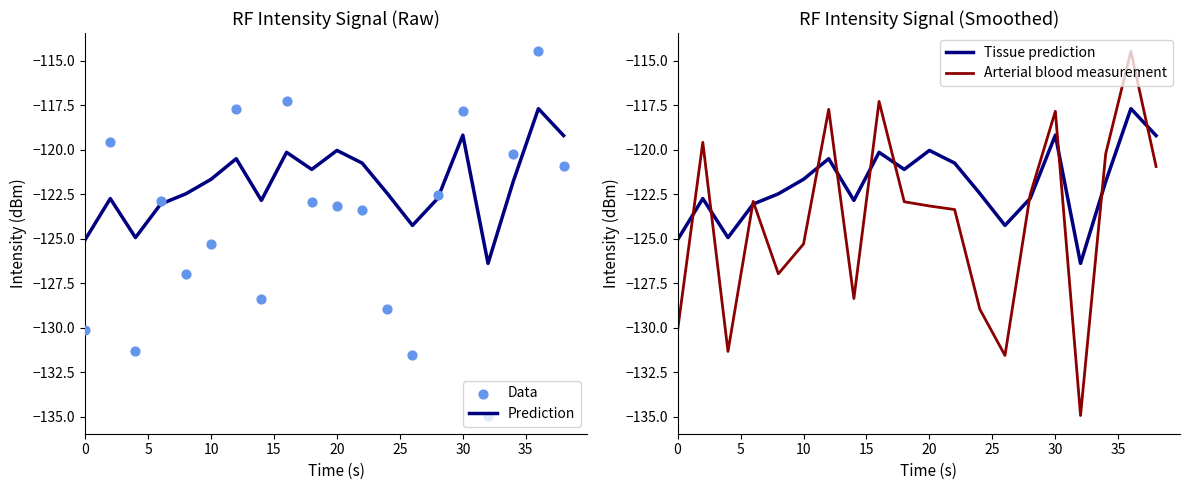

The value of Prediction at 20 is -120.0. True or false?

True